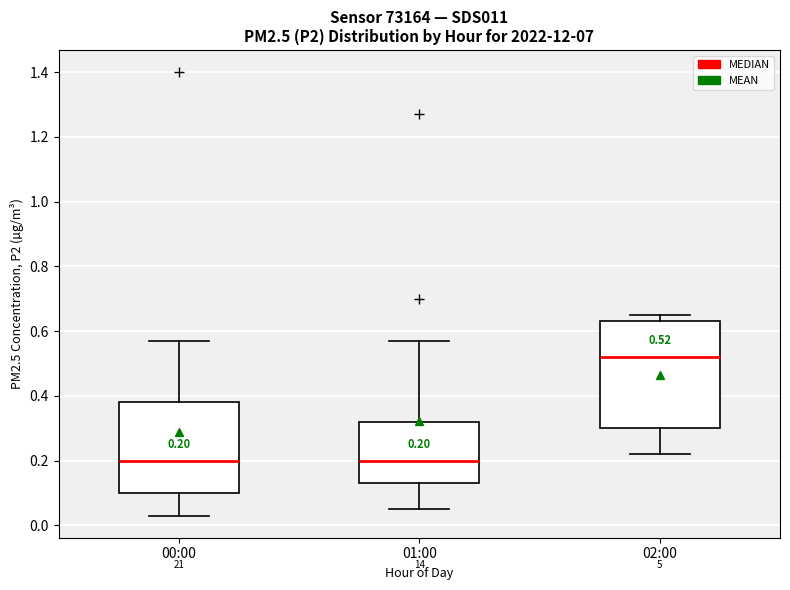

Which box is the tallest, from its lower edge to its upper edge?

02:00